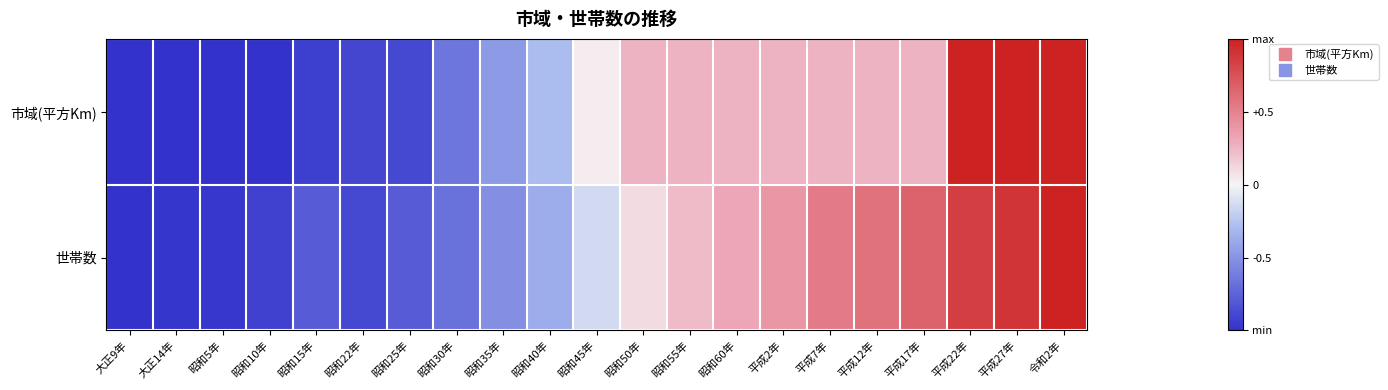

Which series has the widest spread of values?

市域(平方Km)